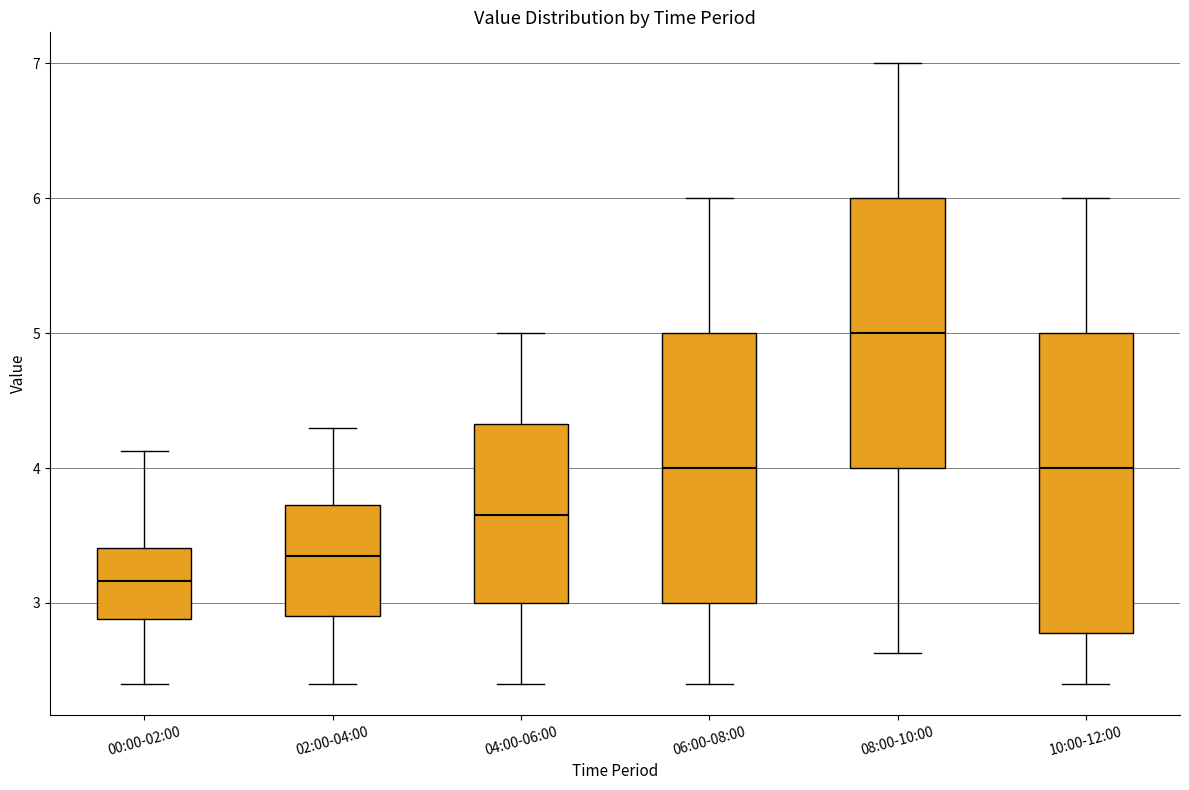

Reading left to right, read every box against the y-axis: the position of its median line, the range the box covers, and the ends of its whiskers. The values are not printed on the chart, so give them approximately, as read against the axis.

00:00-02:00: median 3.2, box 2.9 to 3.4, whiskers 2.4 to 4.1
02:00-04:00: median 3.4, box 2.9 to 3.7, whiskers 2.4 to 4.3
04:00-06:00: median 3.7, box 3.0 to 4.3, whiskers 2.4 to 5.0
06:00-08:00: median 4.0, box 3.0 to 5.0, whiskers 2.4 to 6.0
08:00-10:00: median 5.0, box 4.0 to 6.0, whiskers 2.6 to 7.0
10:00-12:00: median 4.0, box 2.8 to 5.0, whiskers 2.4 to 6.0